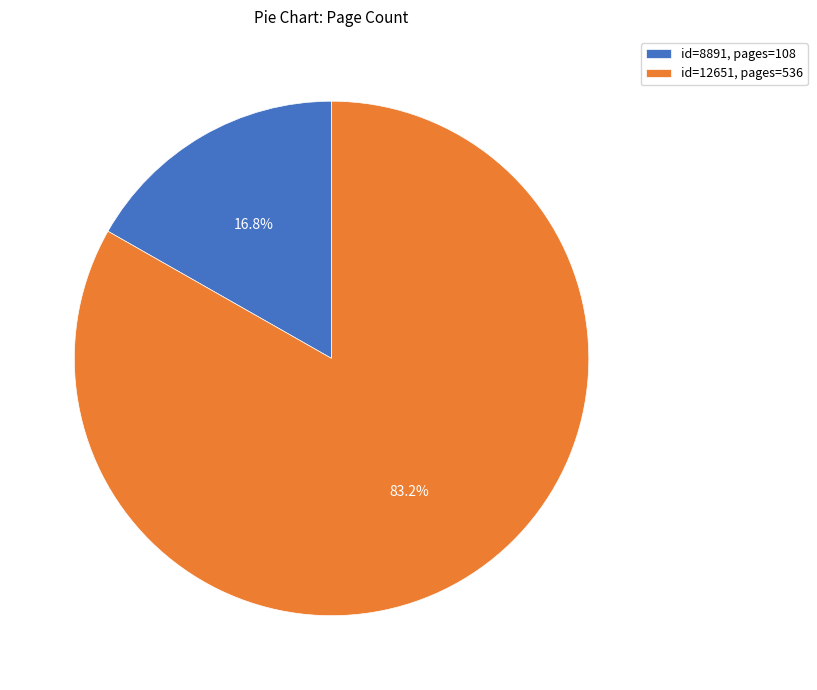

How much of the chart is everything except id=8891, pages=108?

83.2%